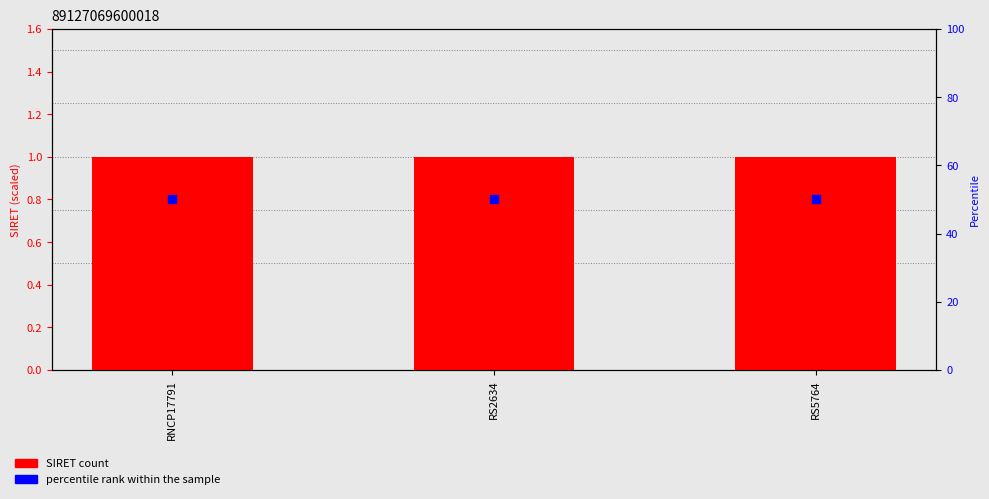

What is the total value across all series at RS5764?

51